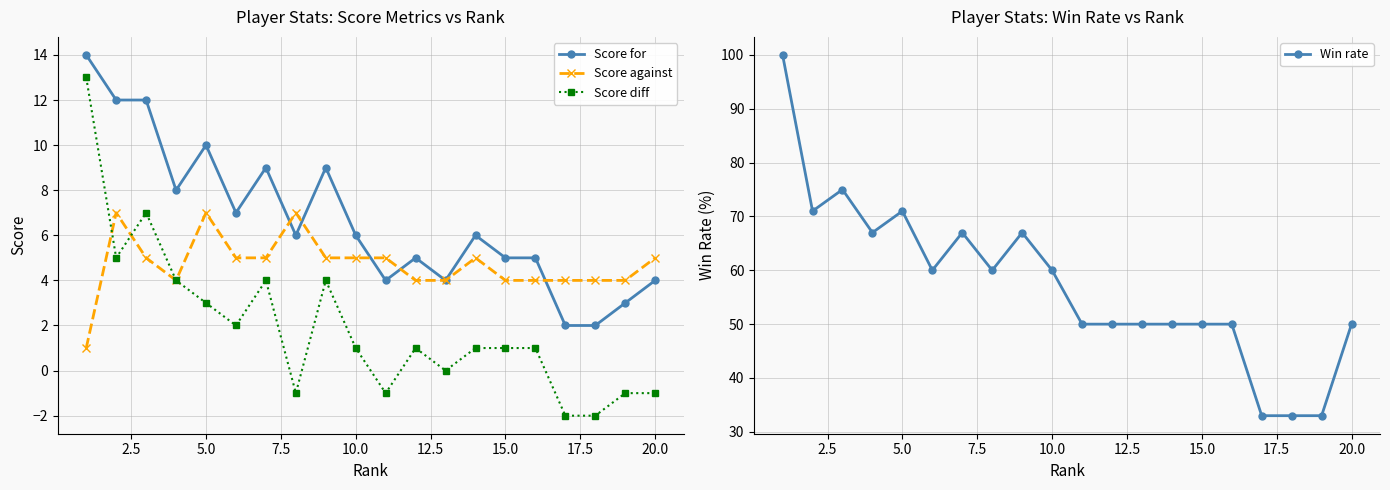

Is the value of Score diff at 15.0 greater than the value of Score against at 17?

No